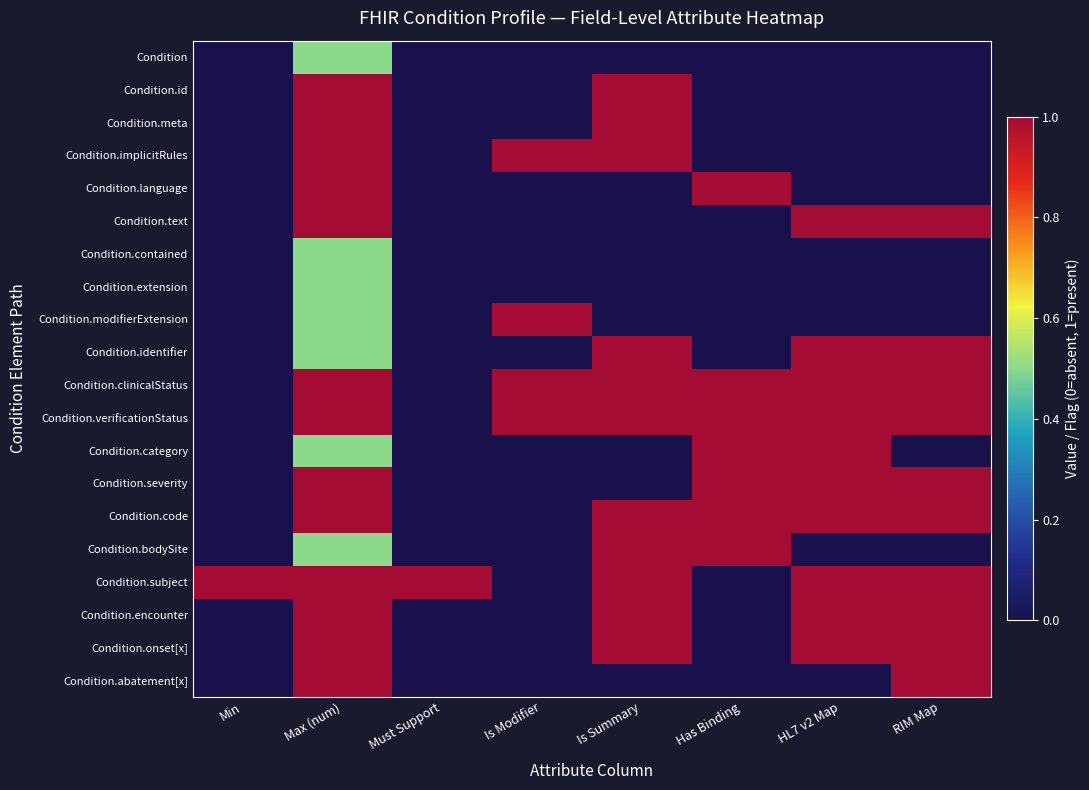

Reading left to right, list all the values displayed in this chart.

Condition: Min=0.0	Max (num)=0.5	Must Support=0.0	Is Modifier=0.0	Is Summary=0.0	Has Binding=0.0	HL7 v2 Map=0.0	RIM Map=0.0
Condition.id: Min=0.0	Max (num)=1.0	Must Support=0.0	Is Modifier=0.0	Is Summary=1.0	Has Binding=0.0	HL7 v2 Map=0.0	RIM Map=0.0
Condition.meta: Min=0.0	Max (num)=1.0	Must Support=0.0	Is Modifier=0.0	Is Summary=1.0	Has Binding=0.0	HL7 v2 Map=0.0	RIM Map=0.0
Condition.implicitRules: Min=0.0	Max (num)=1.0	Must Support=0.0	Is Modifier=1.0	Is Summary=1.0	Has Binding=0.0	HL7 v2 Map=0.0	RIM Map=0.0
Condition.language: Min=0.0	Max (num)=1.0	Must Support=0.0	Is Modifier=0.0	Is Summary=0.0	Has Binding=1.0	HL7 v2 Map=0.0	RIM Map=0.0
Condition.text: Min=0.0	Max (num)=1.0	Must Support=0.0	Is Modifier=0.0	Is Summary=0.0	Has Binding=0.0	HL7 v2 Map=1.0	RIM Map=1.0
Condition.contained: Min=0.0	Max (num)=0.5	Must Support=0.0	Is Modifier=0.0	Is Summary=0.0	Has Binding=0.0	HL7 v2 Map=0.0	RIM Map=0.0
Condition.extension: Min=0.0	Max (num)=0.5	Must Support=0.0	Is Modifier=0.0	Is Summary=0.0	Has Binding=0.0	HL7 v2 Map=0.0	RIM Map=0.0
Condition.modifierExtension: Min=0.0	Max (num)=0.5	Must Support=0.0	Is Modifier=1.0	Is Summary=0.0	Has Binding=0.0	HL7 v2 Map=0.0	RIM Map=0.0
Condition.identifier: Min=0.0	Max (num)=0.5	Must Support=0.0	Is Modifier=0.0	Is Summary=1.0	Has Binding=0.0	HL7 v2 Map=1.0	RIM Map=1.0
Condition.clinicalStatus: Min=0.0	Max (num)=1.0	Must Support=0.0	Is Modifier=1.0	Is Summary=1.0	Has Binding=1.0	HL7 v2 Map=1.0	RIM Map=1.0
Condition.verificationStatus: Min=0.0	Max (num)=1.0	Must Support=0.0	Is Modifier=1.0	Is Summary=1.0	Has Binding=1.0	HL7 v2 Map=1.0	RIM Map=1.0
Condition.category: Min=0.0	Max (num)=0.5	Must Support=0.0	Is Modifier=0.0	Is Summary=0.0	Has Binding=1.0	HL7 v2 Map=1.0	RIM Map=0.0
Condition.severity: Min=0.0	Max (num)=1.0	Must Support=0.0	Is Modifier=0.0	Is Summary=0.0	Has Binding=1.0	HL7 v2 Map=1.0	RIM Map=1.0
Condition.code: Min=0.0	Max (num)=1.0	Must Support=0.0	Is Modifier=0.0	Is Summary=1.0	Has Binding=1.0	HL7 v2 Map=1.0	RIM Map=1.0
Condition.bodySite: Min=0.0	Max (num)=0.5	Must Support=0.0	Is Modifier=0.0	Is Summary=1.0	Has Binding=1.0	HL7 v2 Map=0.0	RIM Map=0.0
Condition.subject: Min=1.0	Max (num)=1.0	Must Support=1.0	Is Modifier=0.0	Is Summary=1.0	Has Binding=0.0	HL7 v2 Map=1.0	RIM Map=1.0
Condition.encounter: Min=0.0	Max (num)=1.0	Must Support=0.0	Is Modifier=0.0	Is Summary=1.0	Has Binding=0.0	HL7 v2 Map=1.0	RIM Map=1.0
Condition.onset[x]: Min=0.0	Max (num)=1.0	Must Support=0.0	Is Modifier=0.0	Is Summary=1.0	Has Binding=0.0	HL7 v2 Map=1.0	RIM Map=1.0
Condition.abatement[x]: Min=0.0	Max (num)=1.0	Must Support=0.0	Is Modifier=0.0	Is Summary=0.0	Has Binding=0.0	HL7 v2 Map=0.0	RIM Map=1.0